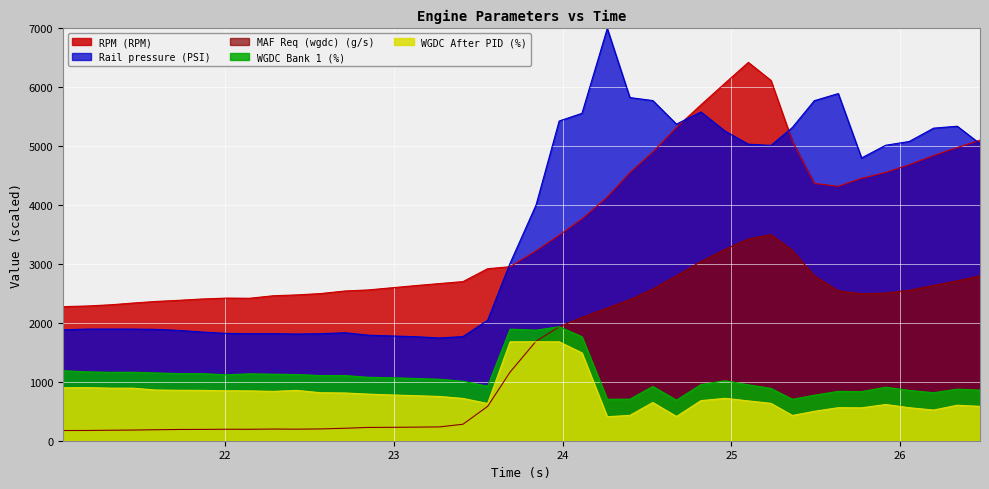

At which category does MAF Req (wgdc) (g/s) reach its first local peak?

22.009